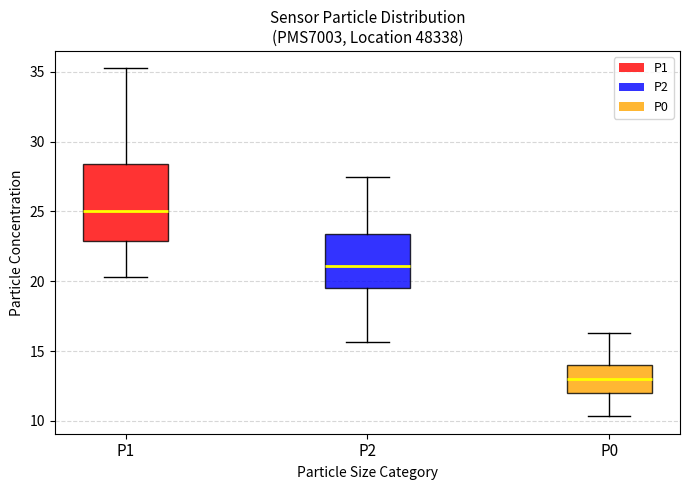

Reading left to right, transcribe this box plot: for each box, give where its median line is, the range the box spans, and where its two whiskers end, as read against the y-axis. The values are not printed on the chart, so give them approximately, as read against the axis.

P1: median 25.0, box 23.0 to 28.5, whiskers 20.5 to 35.5
P2: median 21.0, box 19.5 to 23.5, whiskers 15.5 to 27.5
P0: median 13.0, box 12.0 to 14.0, whiskers 10.5 to 16.5